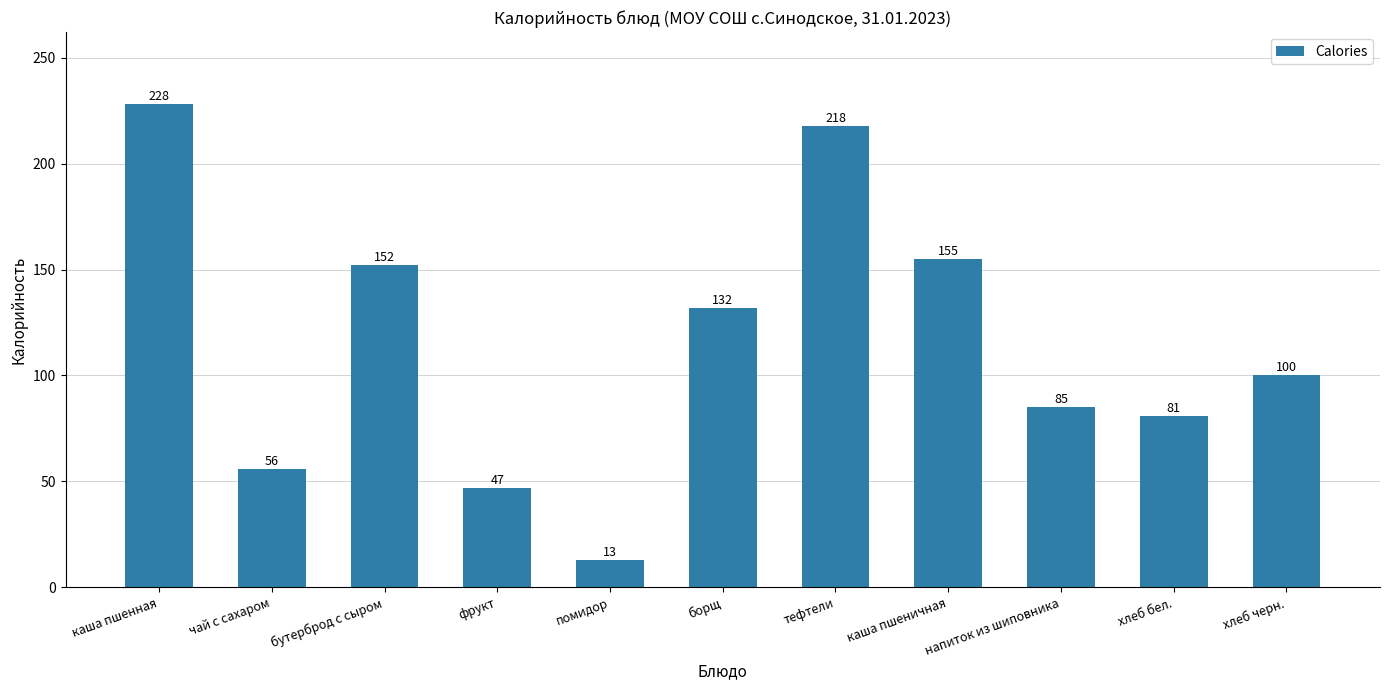

What is the smallest value displayed?

13